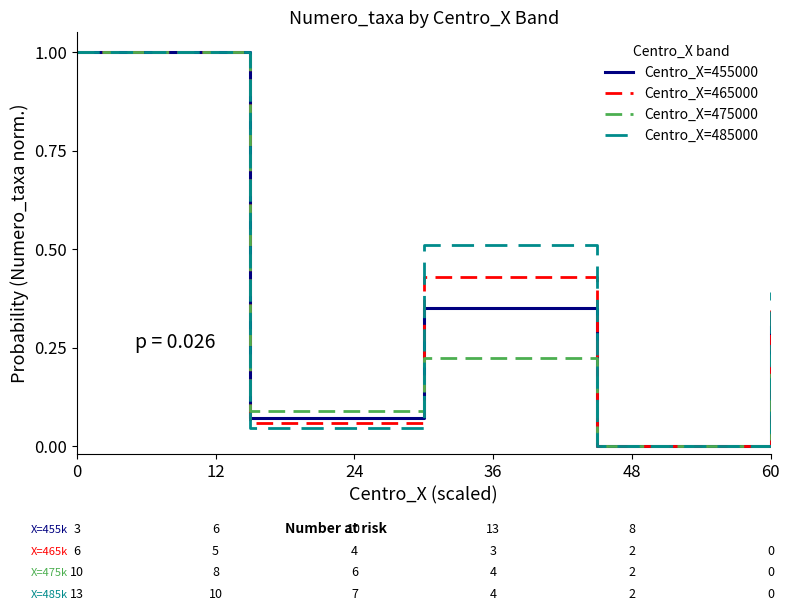

List the series in order of their overall mean, lowest first.

Centro_X=475000, Centro_X=455000, Centro_X=465000, Centro_X=485000